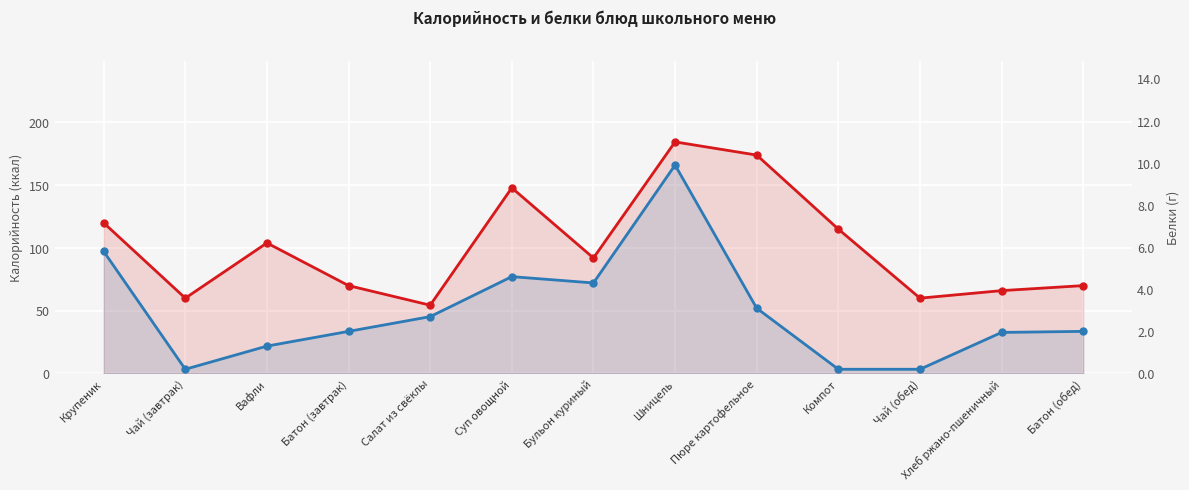

Which category has the highest value in the Белки series?

Шницель